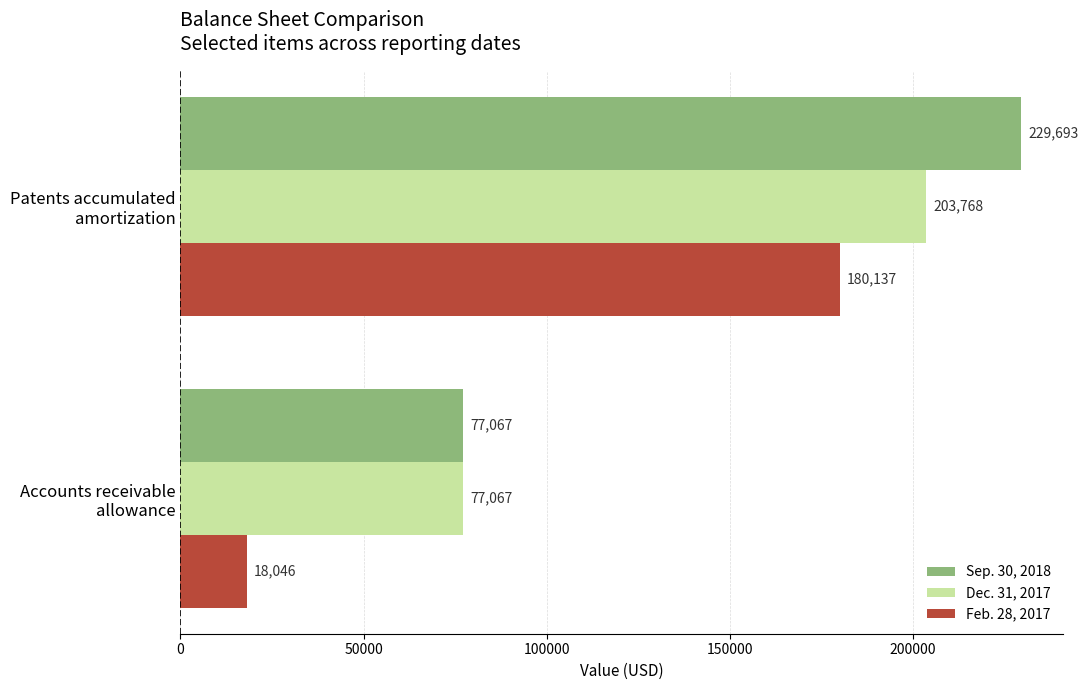

Rank the series by their maximum value, from highest to lowest.

Sep. 30, 2018, Dec. 31, 2017, Feb. 28, 2017